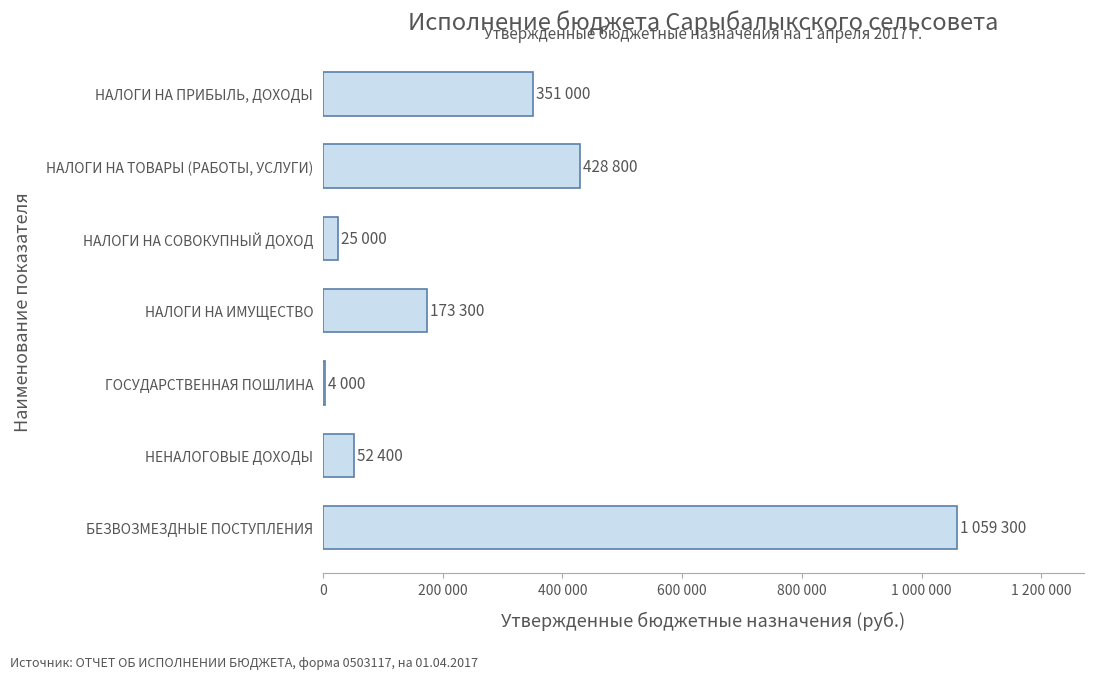

Count the number of categories in the chart.

7